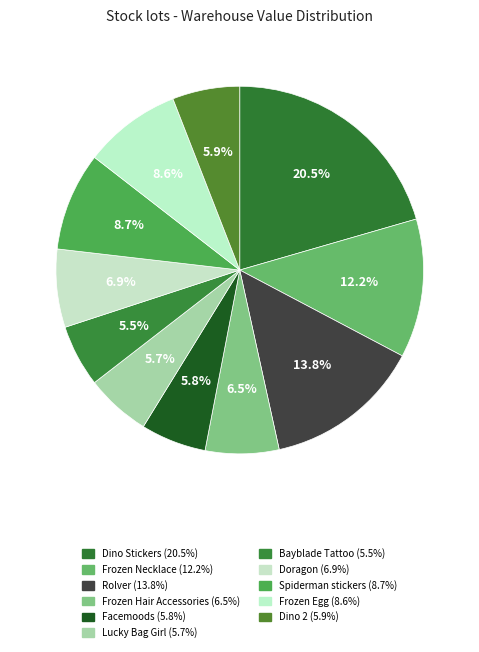

Is it true that Doragon is 7% of the pie?

True